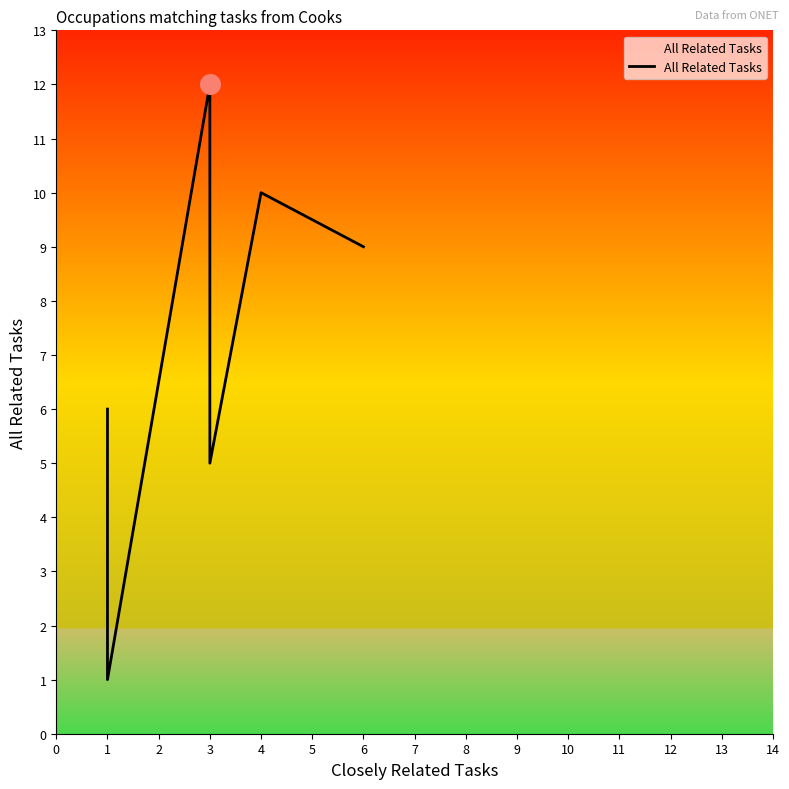

Approximately how many times larger is the value at 6 compared to 1?

9.0